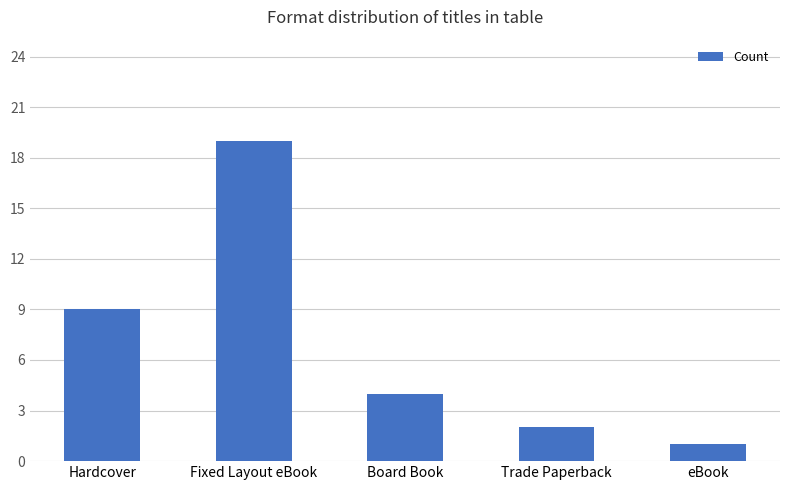

The chart shows a value of 4 at Board Book. True or false?

True